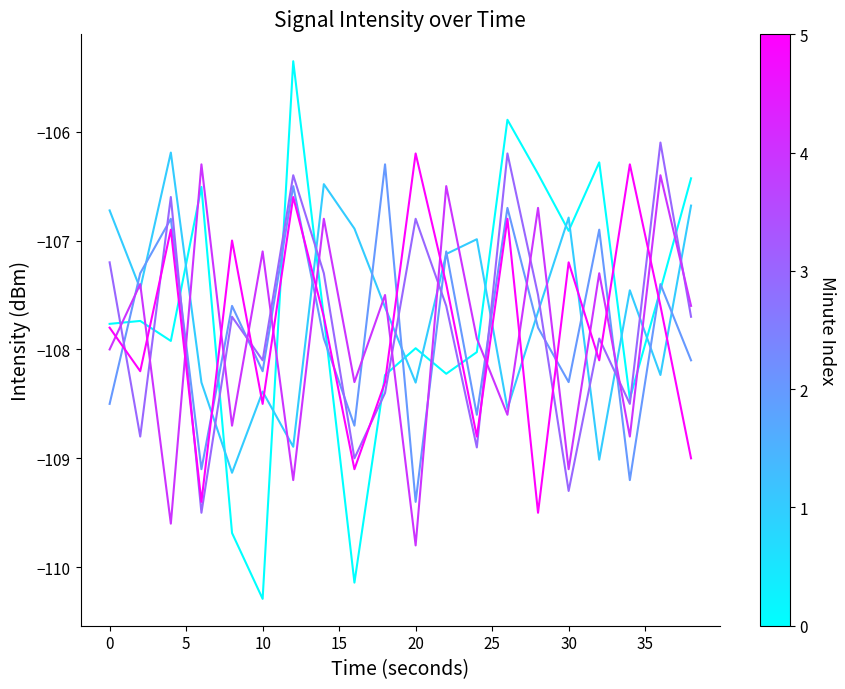

What is the smallest value displayed?

-110.3